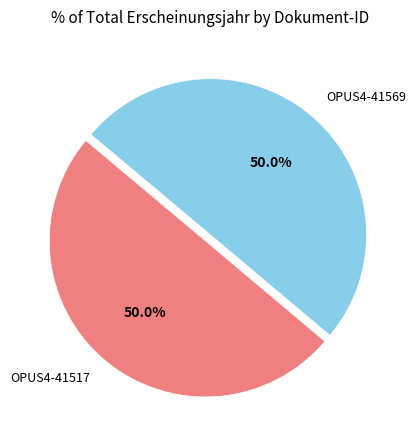

Approximately how many times larger is the value at OPUS4-41569 compared to OPUS4-41517?

1.0